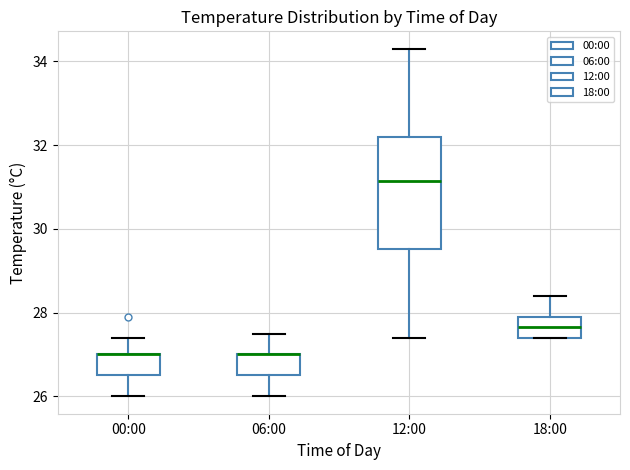

Reading left to right, transcribe this box plot: for each box, give where its median line is, the range the box spans, and where its two whiskers end, as read against the y-axis. The values are not printed on the chart, so give them approximately, as read against the axis.

00:00: median 27.0 (drawn on the box's upper edge), box 26.6 to 27.0, whiskers 26.0 to 27.4
06:00: median 27.0 (drawn on the box's upper edge), box 26.6 to 27.0, whiskers 26.0 to 27.6
12:00: median 31.2, box 29.6 to 32.2, whiskers 27.4 to 34.4
18:00: median 27.6, box 27.4 to 28.0, whiskers 27.4 to 28.4